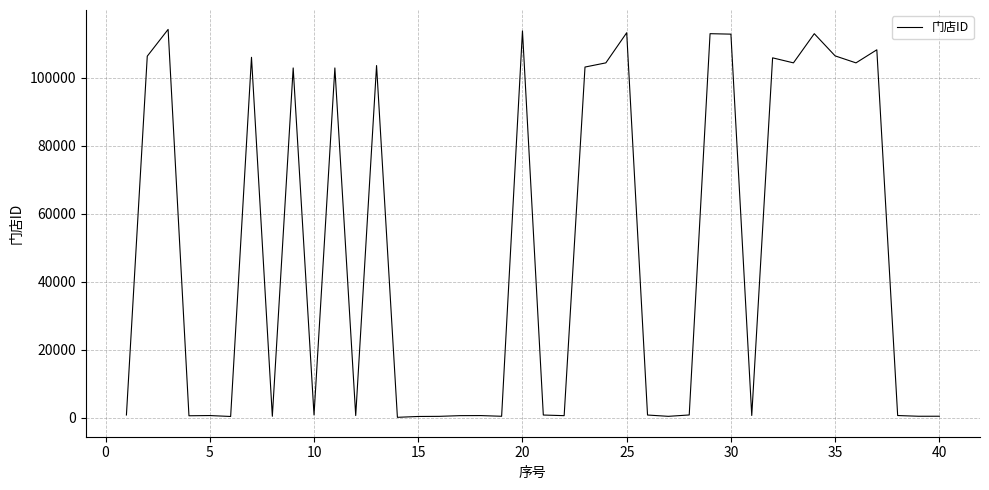

What is the sum of all values?

1950537